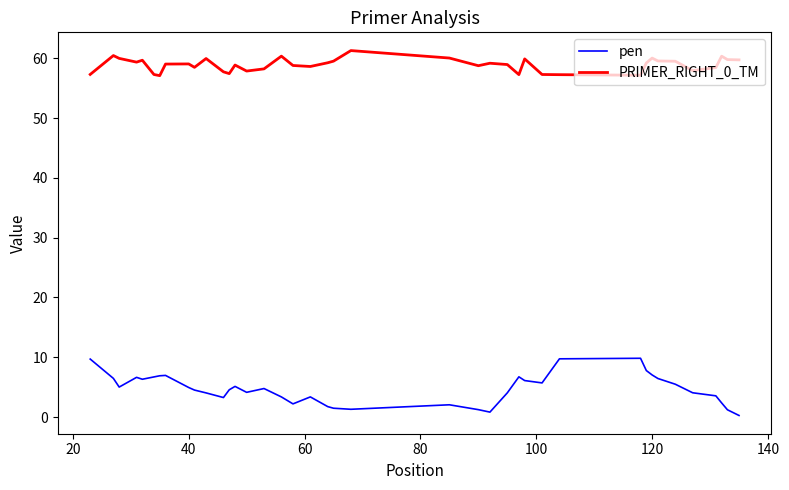

Rank the series by their maximum value, from lowest to highest.

pen, PRIMER_RIGHT_0_TM